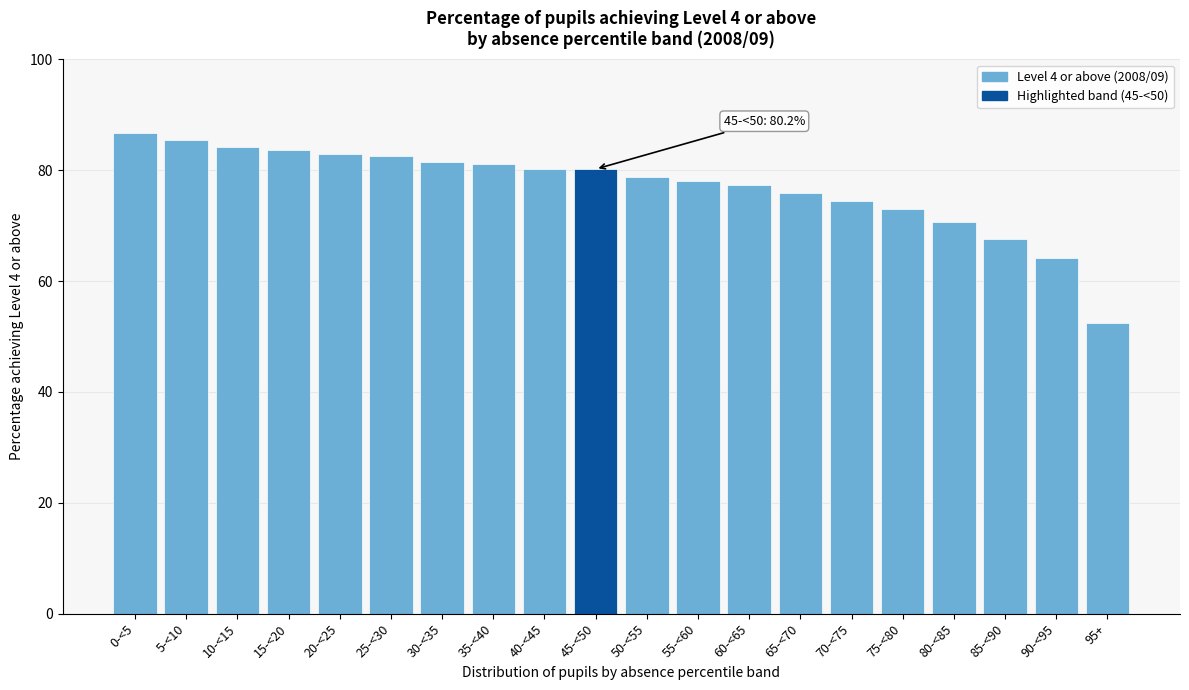

What is the change in value from 15-<20 to 85-<90?

-16.1